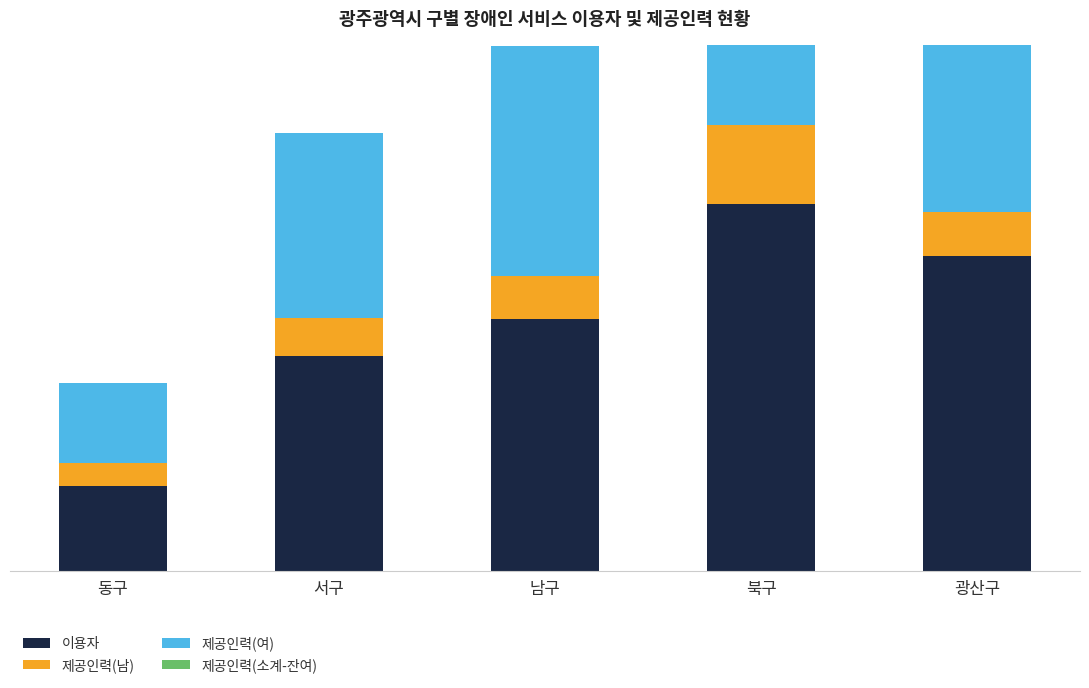

Where is 이용자 nearest to the value 1504?

서구